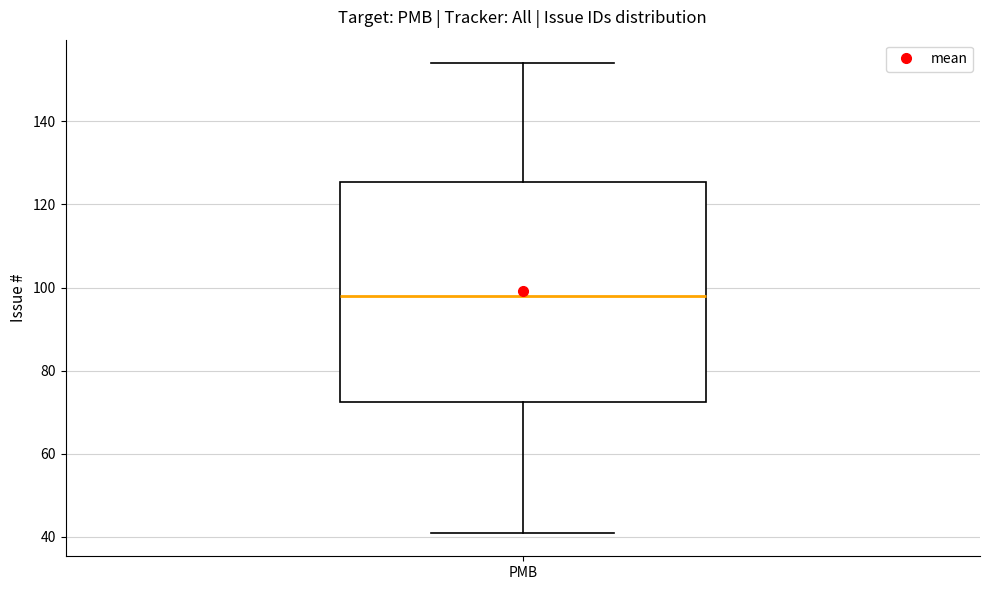

Read this box plot against the y-axis: the position of the median line, the range covered by the box, and the ends of both whiskers. The values are not printed on the chart, so give them approximately, as read against the axis.

median 98, box 72 to 126, whiskers 42 to 154